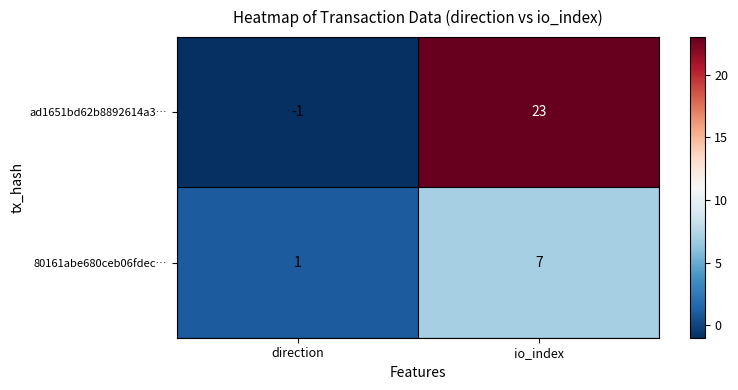

What is the difference between the ad1651bd62b8892614a3… values at direction and io_index?

24